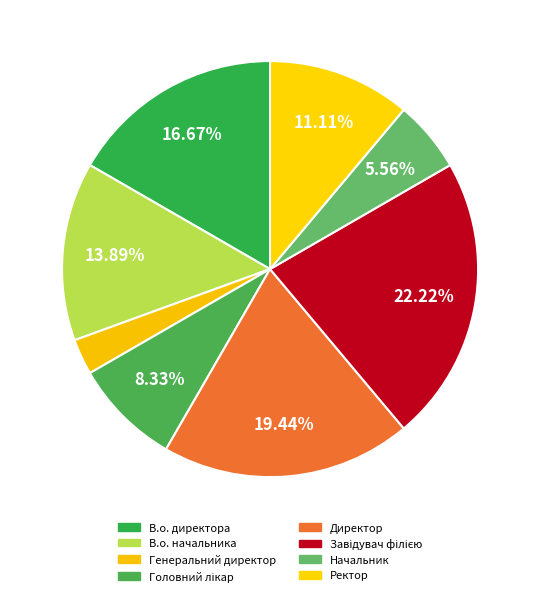

What is the largest slice in the pie chart?

Завідувач філією